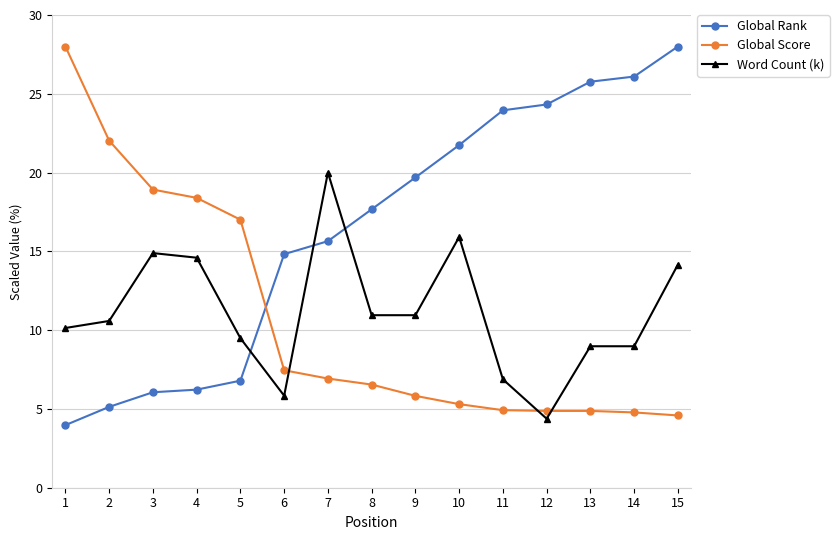

What is the maximum value shown in the chart?

28.0